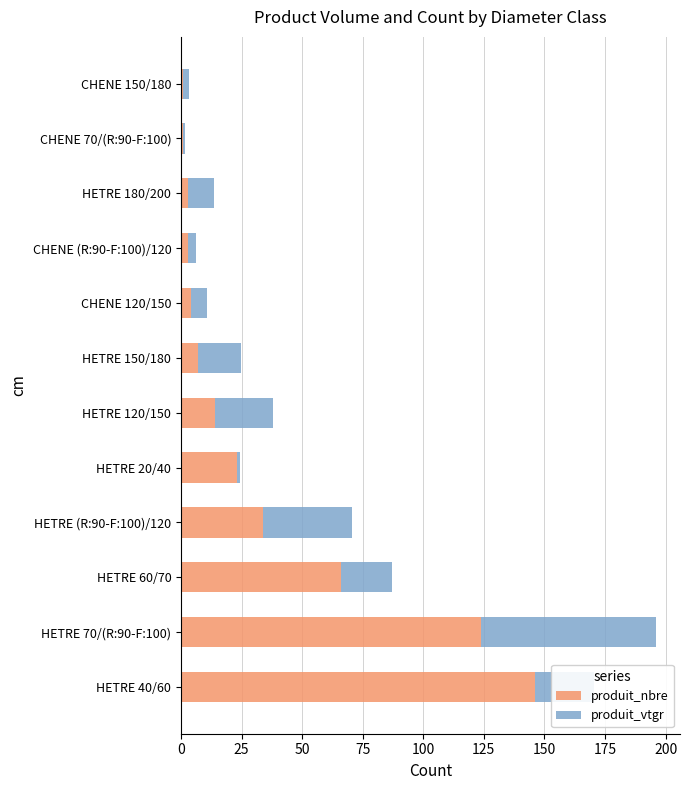

True or false: produit_nbre has a value of 4.0 at CHENE 120/150.

True